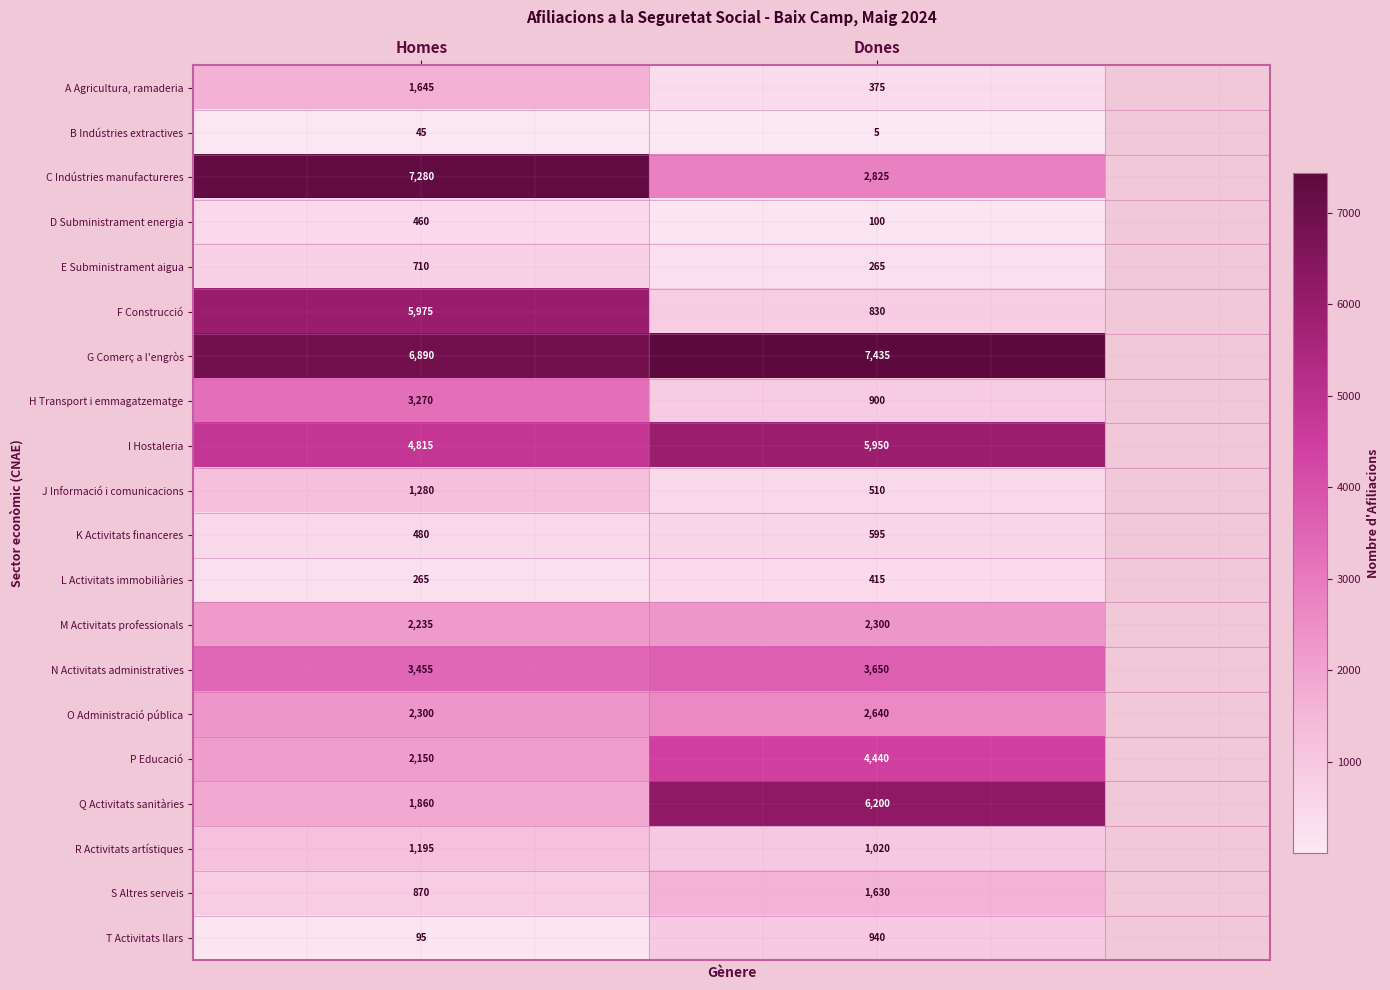

At which label does F Construcció reach its minimum?

Dones